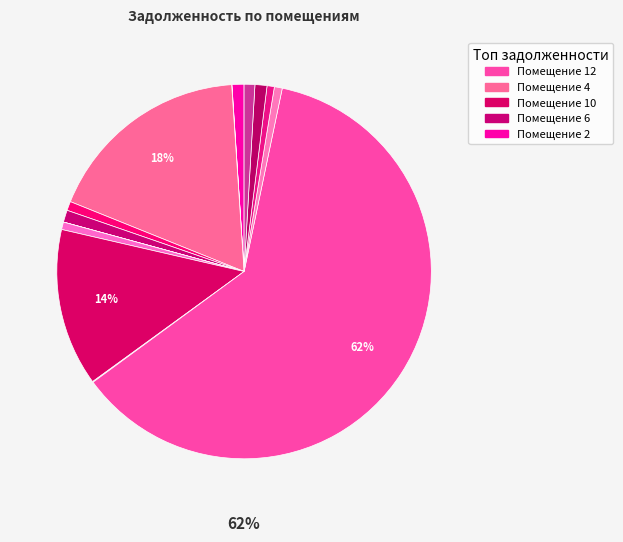

Which category has the biggest portion of the pie?

12